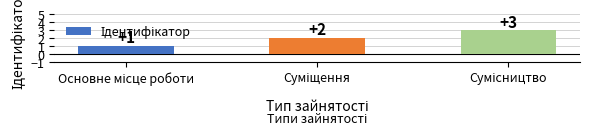

What is the sum of all values?

6